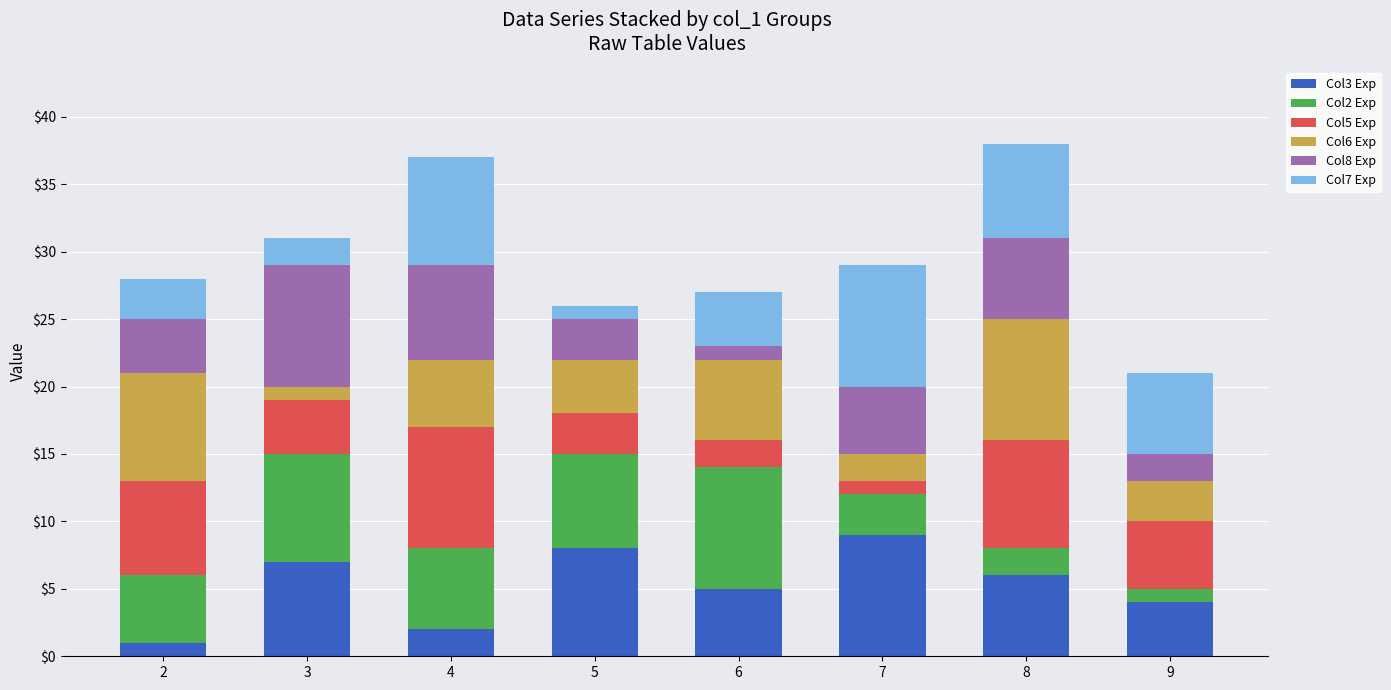

What are all the series names shown in the legend?

Col3 Exp, Col2 Exp, Col5 Exp, Col6 Exp, Col8 Exp, Col7 Exp